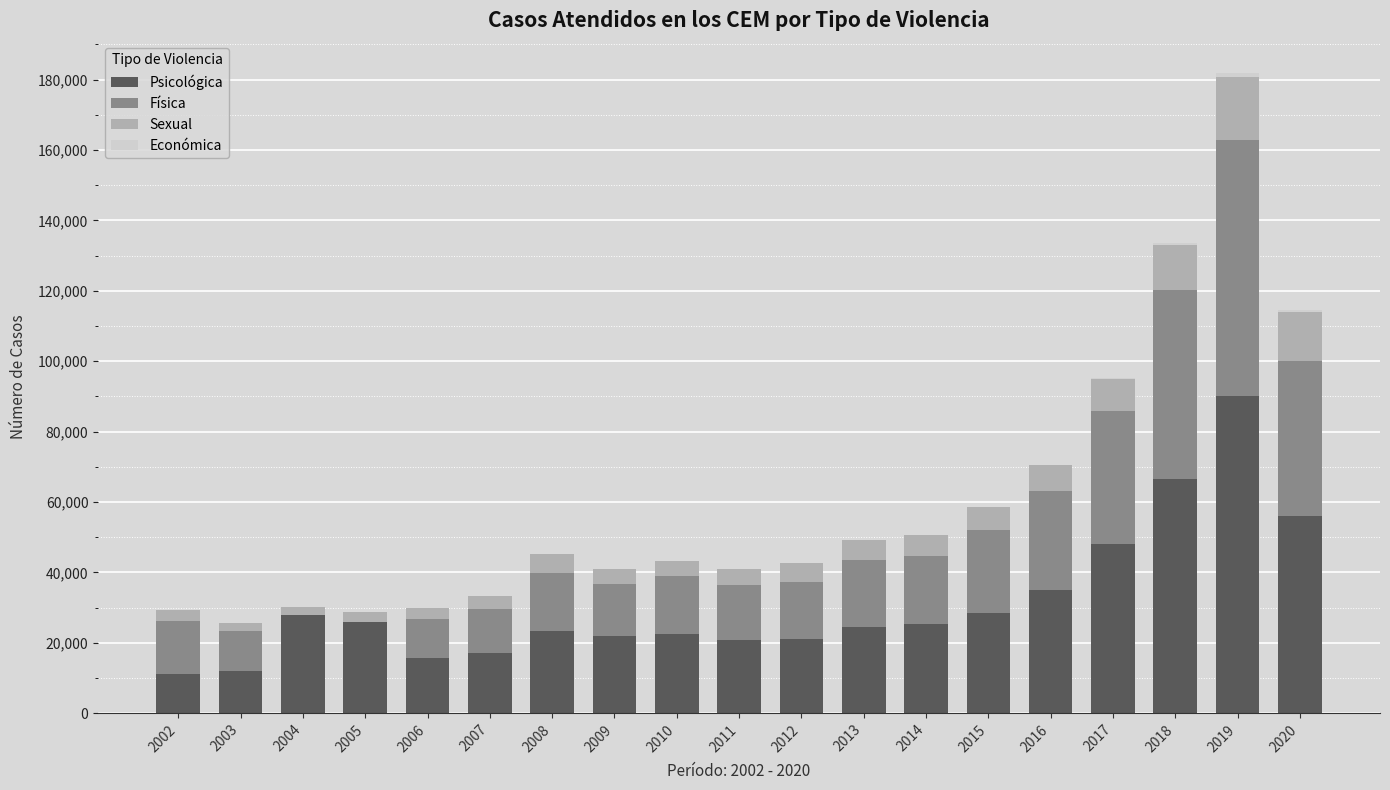

At which category is the sum across all series the highest?

2019